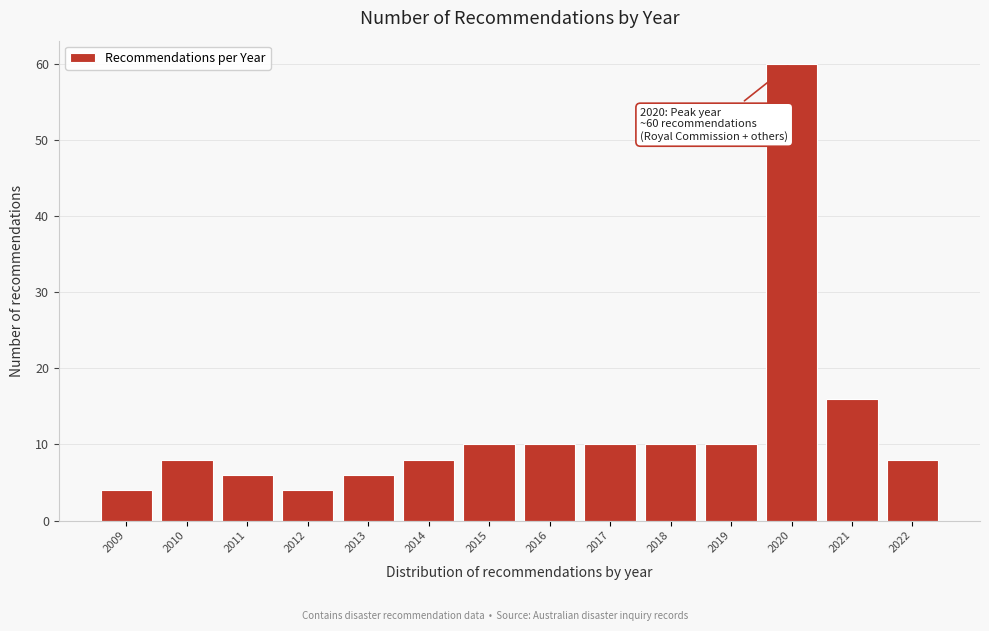

Reading left to right, list all the values displayed in this chart.

2009=4	2010=8	2011=6	2012=4	2013=6	2014=8	2015=10	2016=10	2017=10	2018=10	2019=10	2020=60	2021=16	2022=8